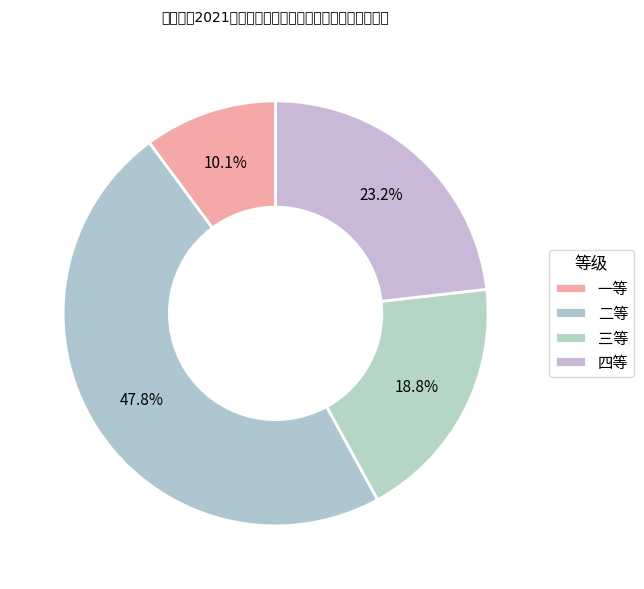

Is it true that 四等 is 11% of the pie?

False